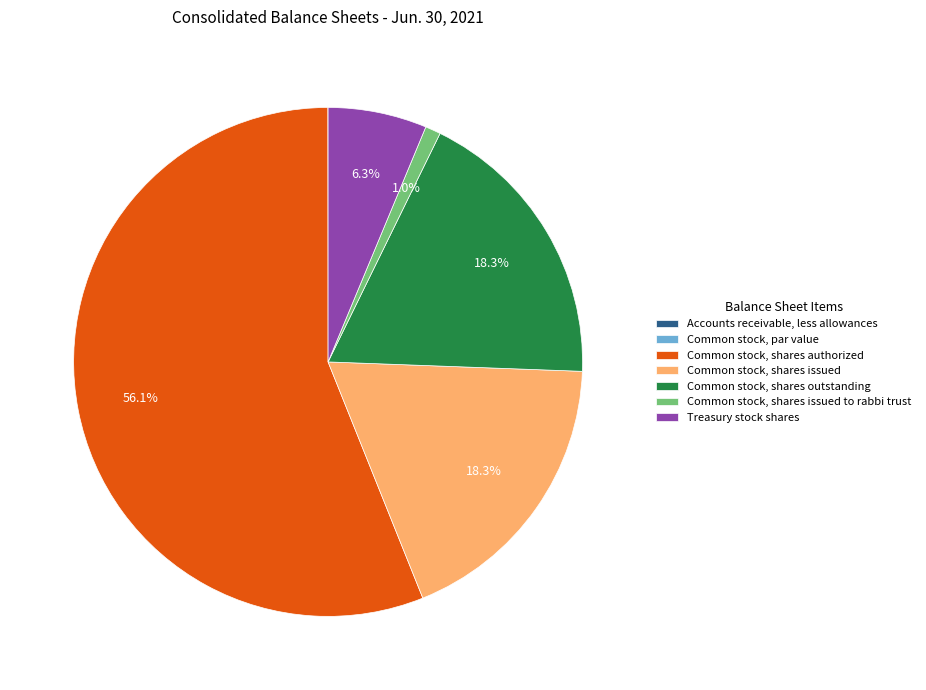

Which slice is the largest?

Common stock, shares authorized